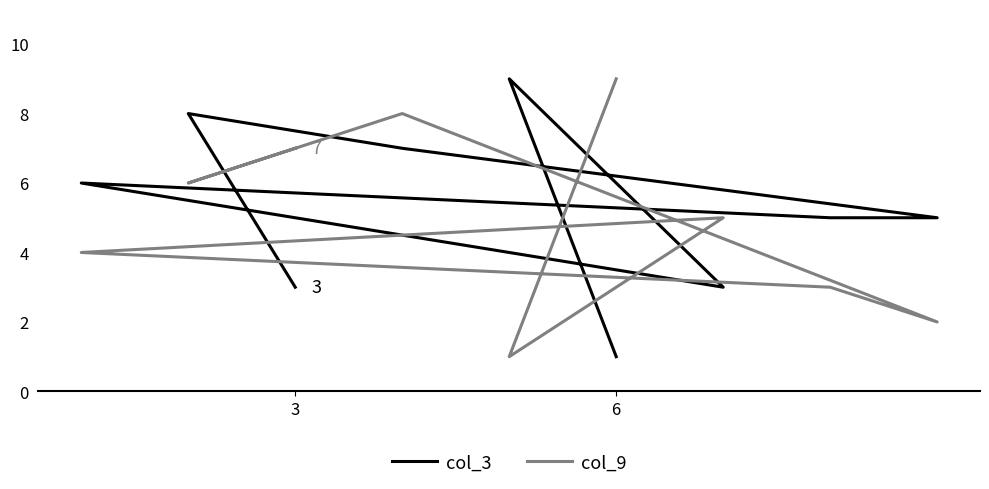

Between which two adjacent categories do col_3 and col_9 first intersect?

6 and 3